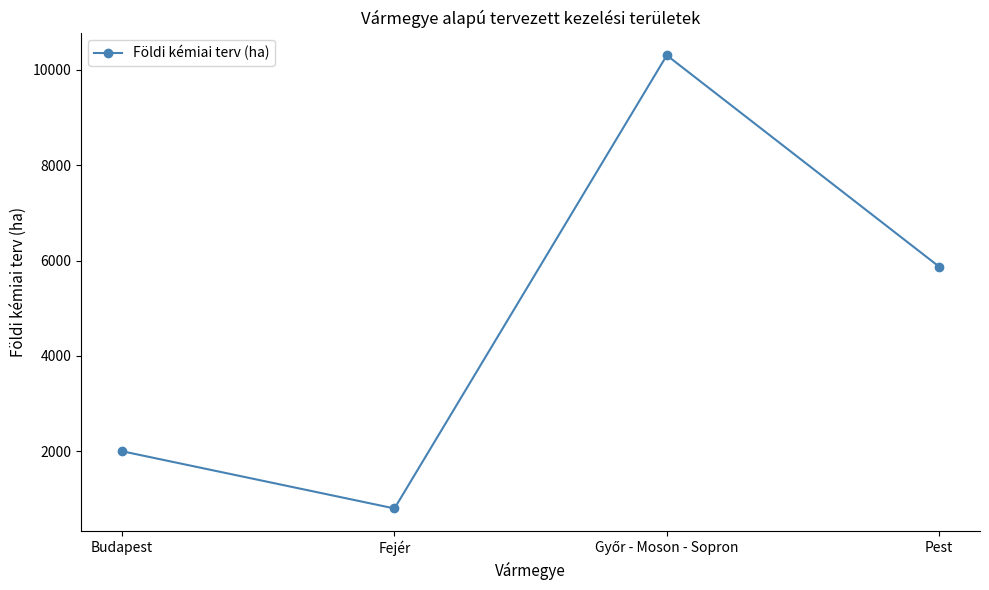

What is the label of the 4th point from the left?

Pest